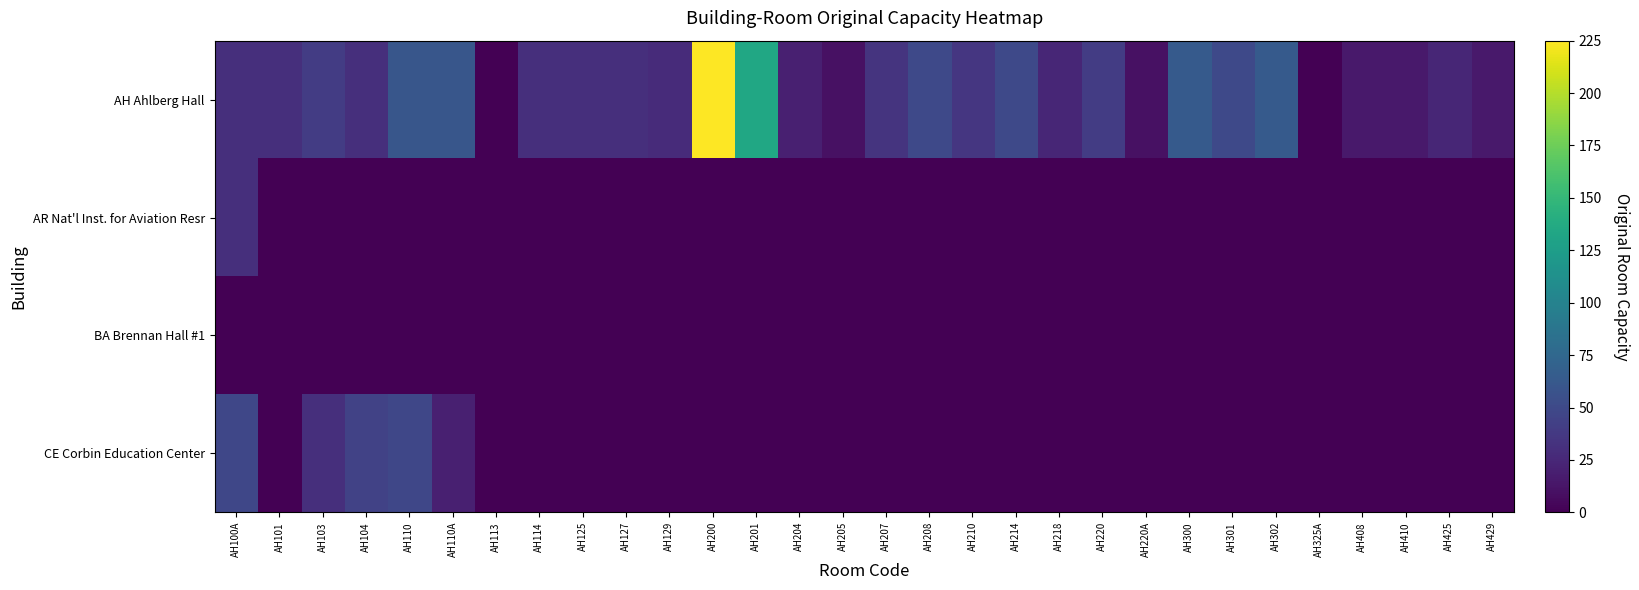

Which series has the largest total across all categories?

AH Ahlberg Hall